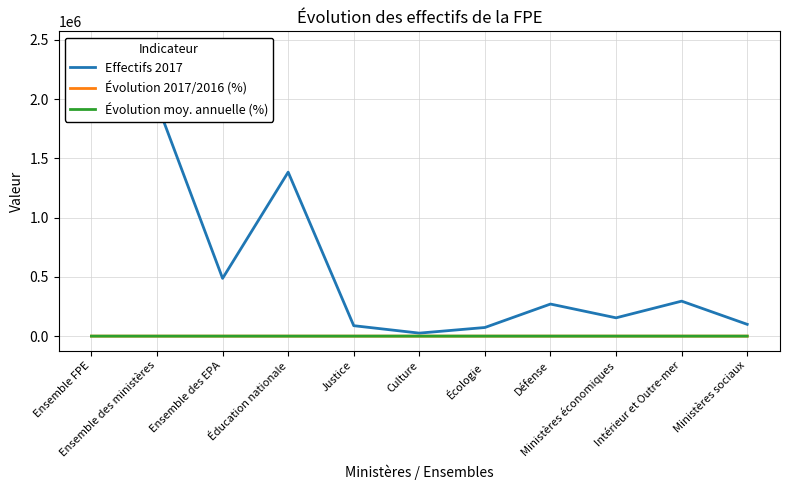

What is the difference between the highest and lowest values at Ensemble des ministères?

1962713.6